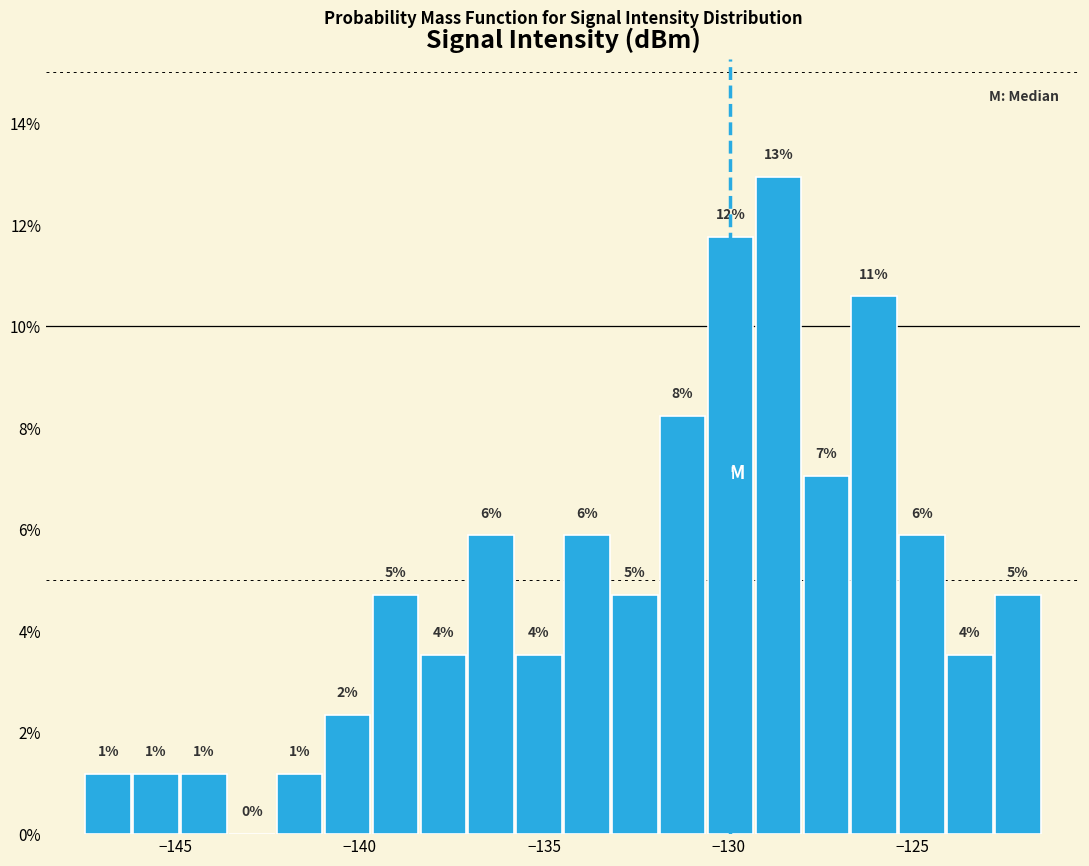

Read against the x-axis, roughly where is the centre of the tallest bar?

-128.5